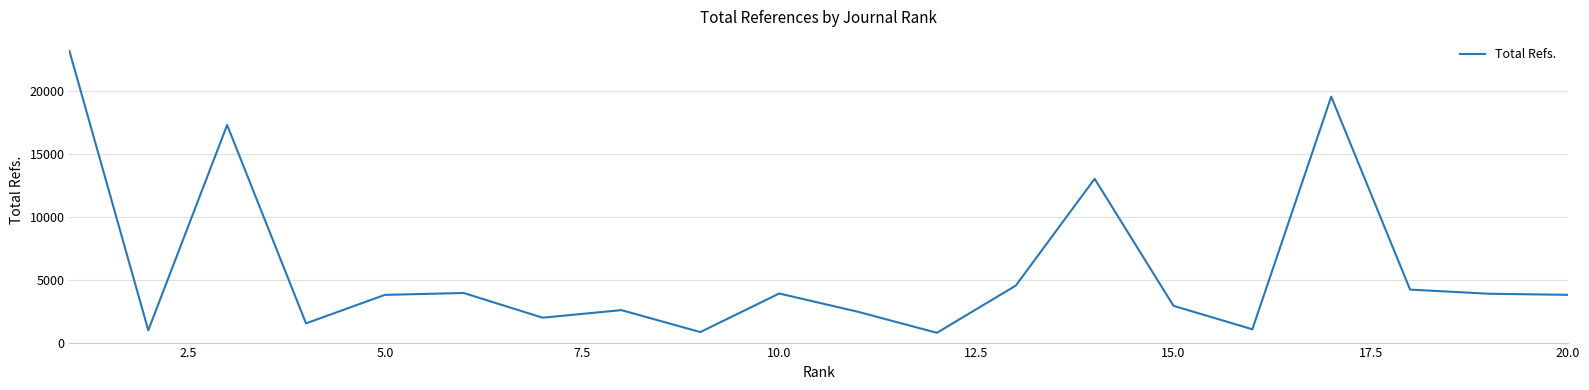

How many interior local peaks (higher than both neighbors) does the data have?

6